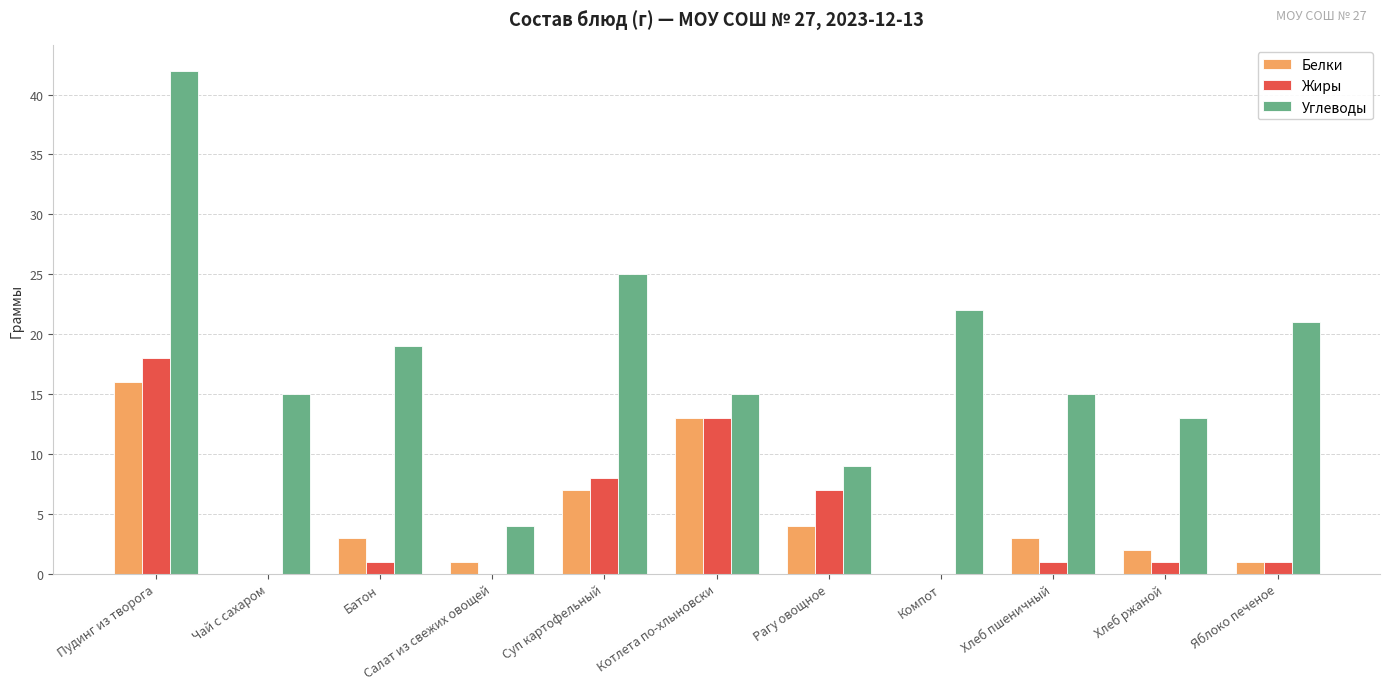

Between Суп картофельный and Хлеб ржаной, which series saw the biggest shift?

Углеводы